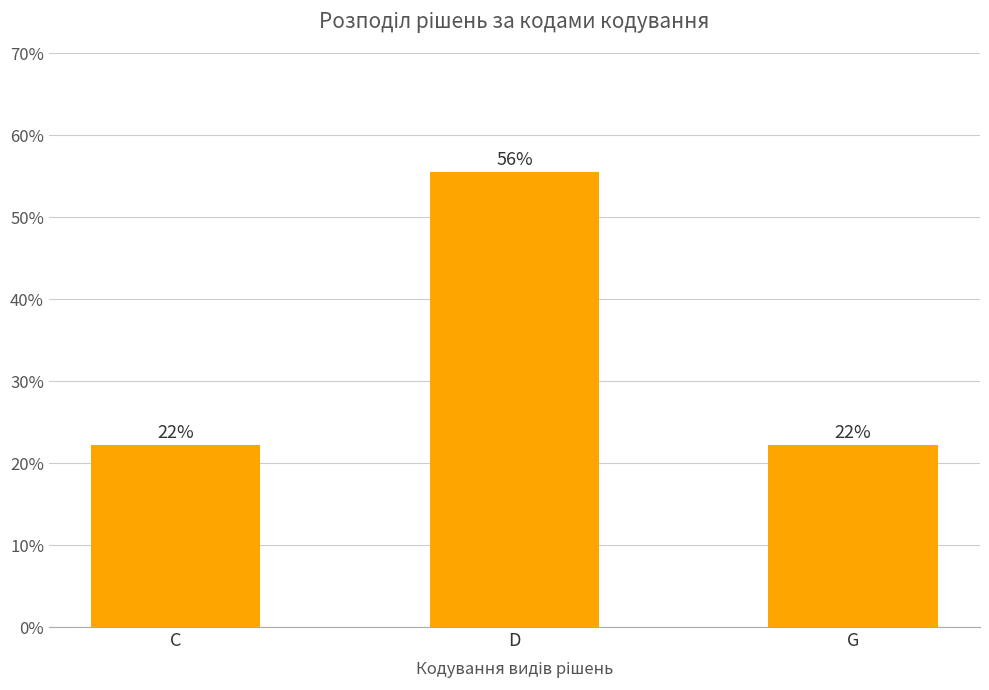

Rank the categories by value from highest to lowest.

D, C, G